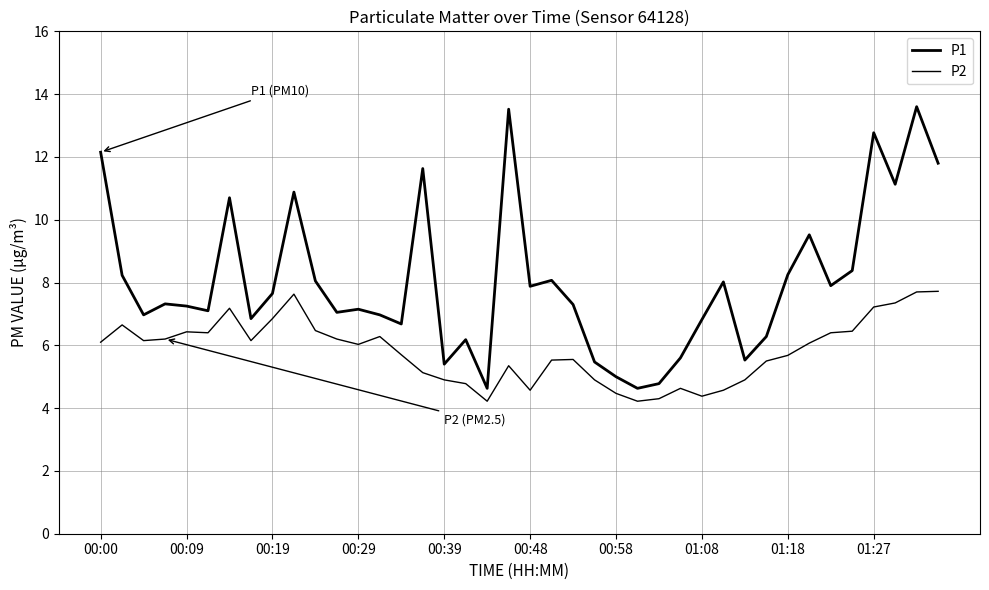

How many series are shown in this chart?

2